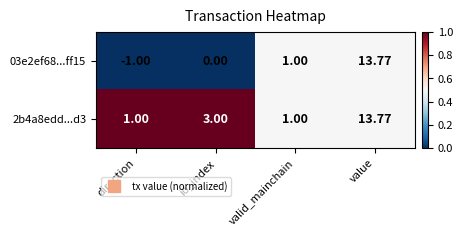

Which category has the lowest value in the 03e2ef68...ff15 series?

direction